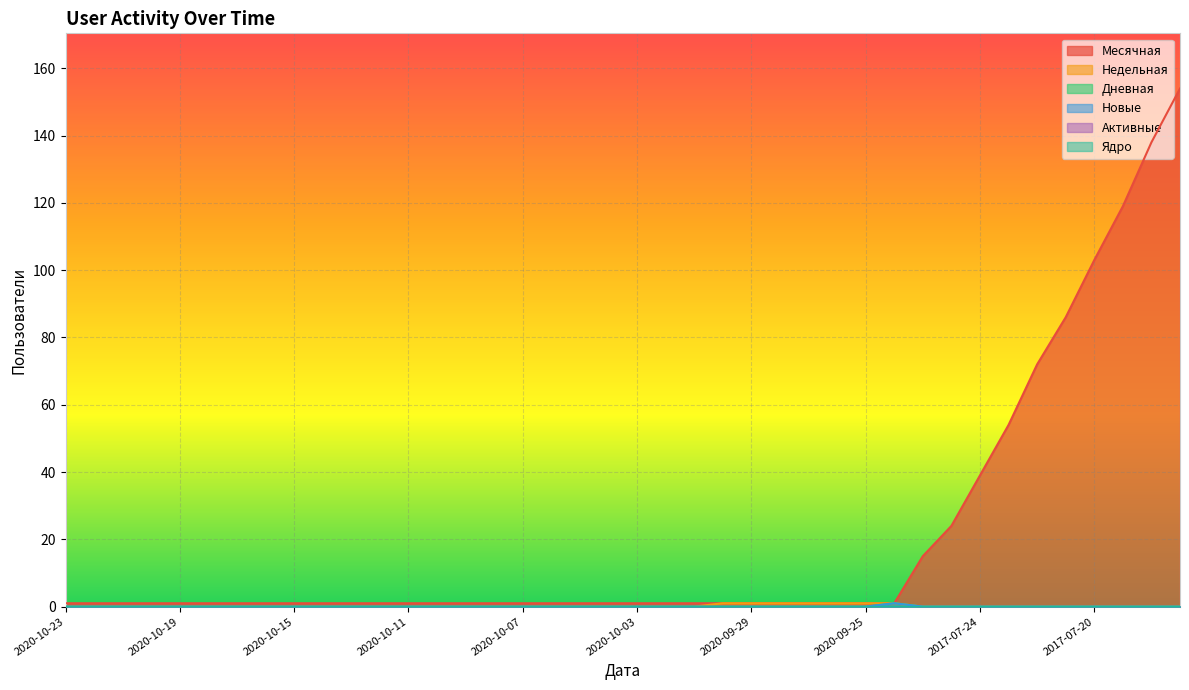

Reading left to right, what are all the values shown in this chart?

Месячная: 1	1	1	1	1	1	1	1	1	1	1	1	1	1	1	1	1	1	1	1	1	1	1	1	1	1	1	1	1	1	15	24	39	54	72	86	103	119	138	154
Недельная: 0	0	0	0	0	0	0	0	0	0	0	0	0	0	0	0	0	0	0	0	0	0	0	1	1	1	1	1	1	1	0	0	0	0	0	0	0	0	0	0
Дневная: 0	0	0	0	0	0	0	0	0	0	0	0	0	0	0	0	0	0	0	0	0	0	0	0	0	0	0	0	0	1	0	0	0	0	0	0	0	0	0	0
Новые: 0	0	0	0	0	0	0	0	0	0	0	0	0	0	0	0	0	0	0	0	0	0	0	0	0	0	0	0	0	1	0	0	0	0	0	0	0	0	0	0